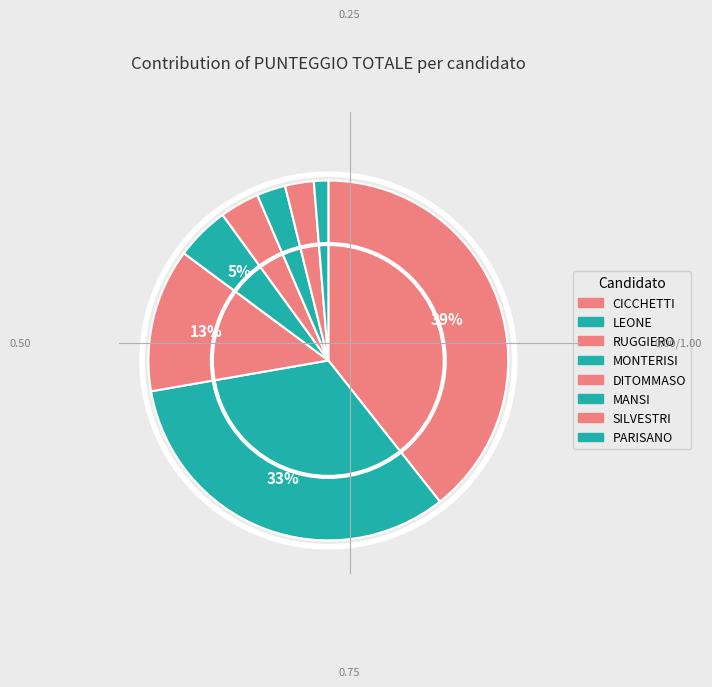

Count the number of slices in the pie.

8